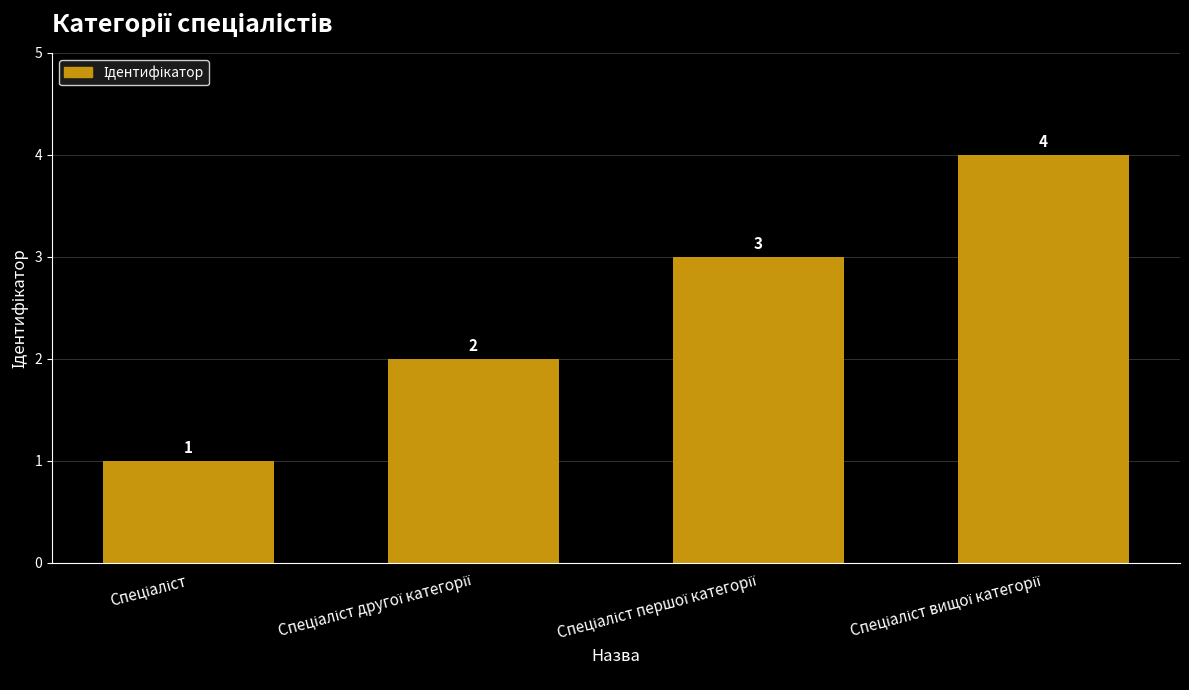

Reading left to right, transcribe all the data shown in this chart.

1	2	3	4